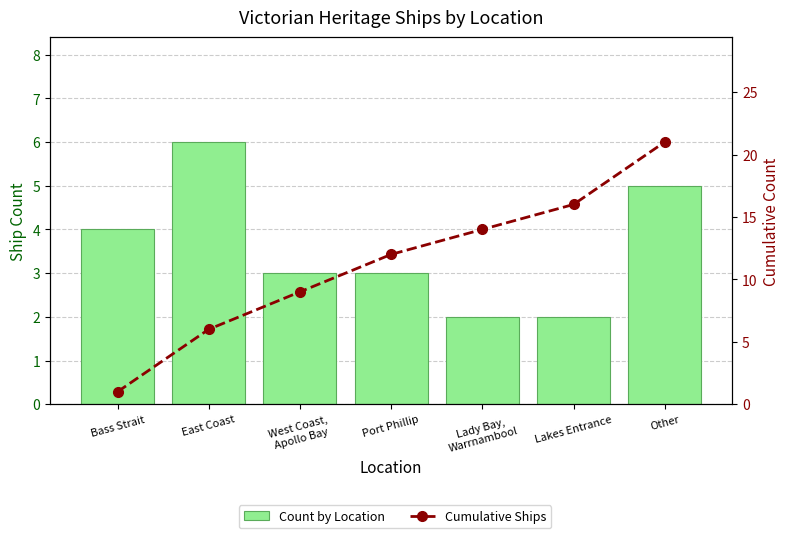

Reading left to right, what are all the values shown in this chart?

Count by Location: 4	6	3	3	2	2	5
Cumulative Ships: 1	6	9	12	14	16	21